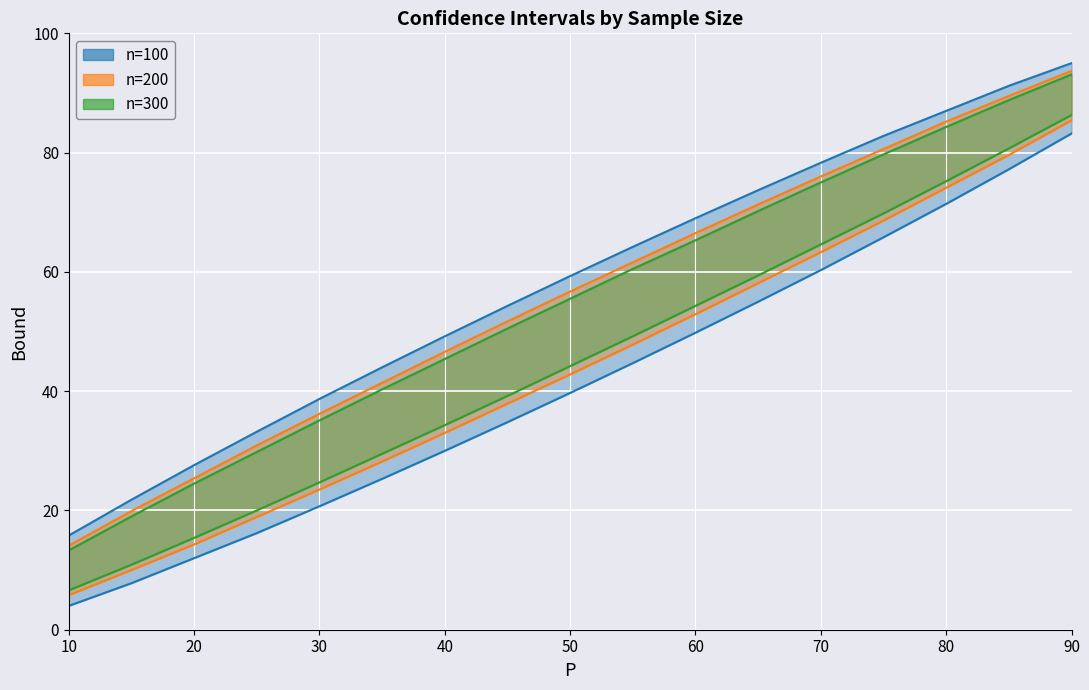

Rank the series at 50 from highest to lowest value.

n=100 upper, n=200 upper, n=300 upper, n=300 lower, n=200 lower, n=100 lower